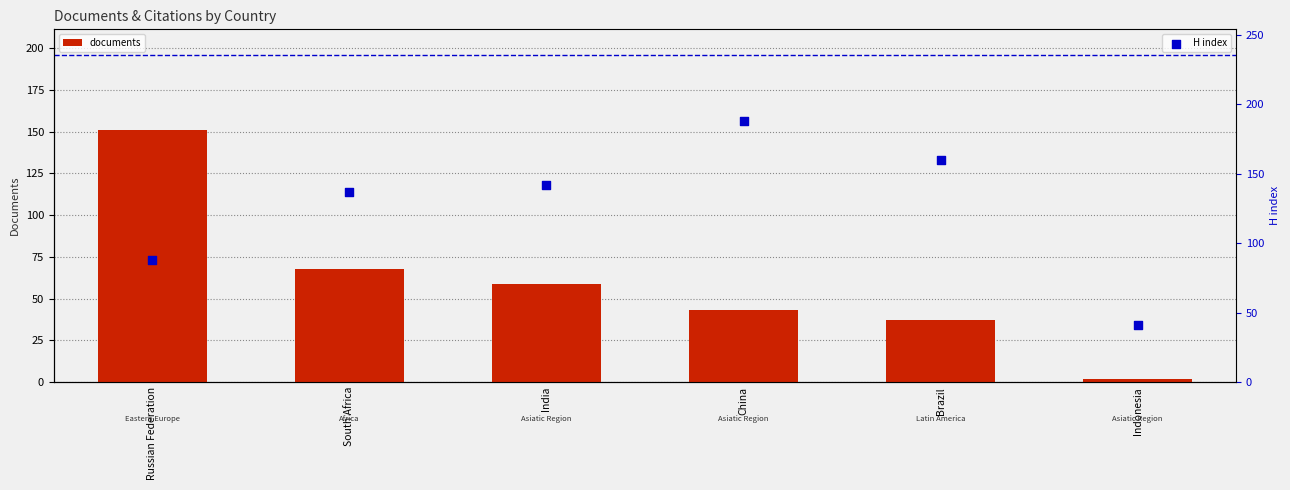

At which category is the sum across all series the highest?

Russian Federation